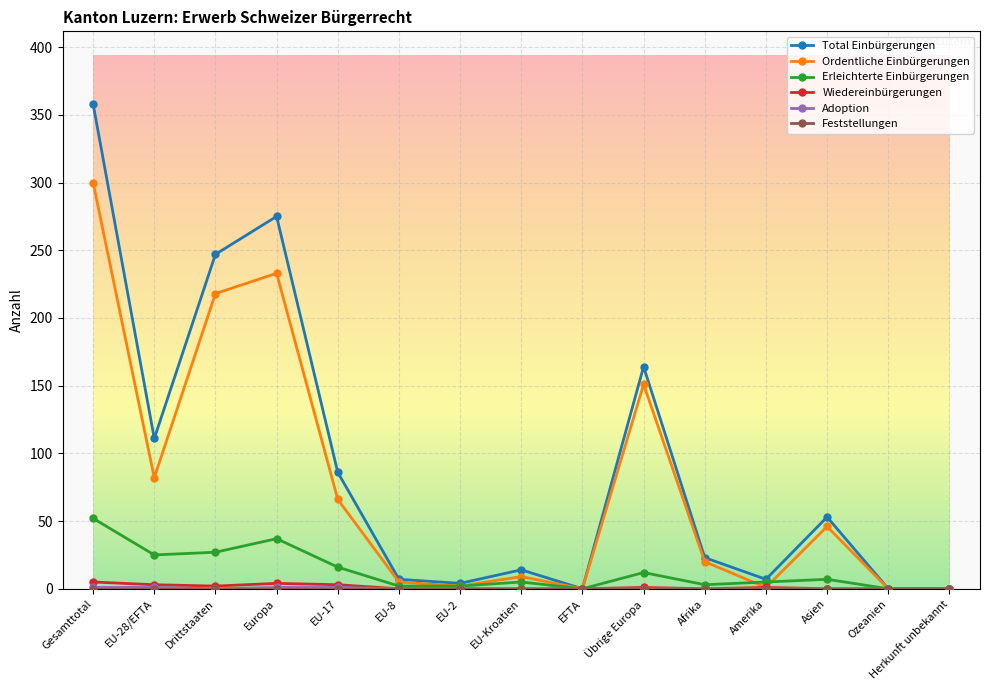

Which series has the widest spread of values?

Total Einbürgerungen